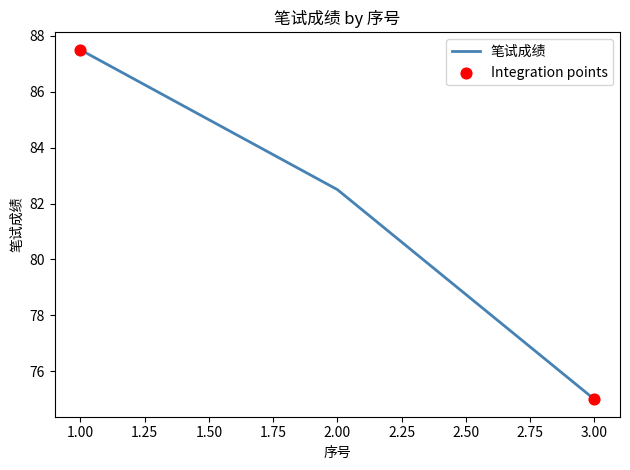

What is the change in value from 1.00 to 2.00?

-5.0